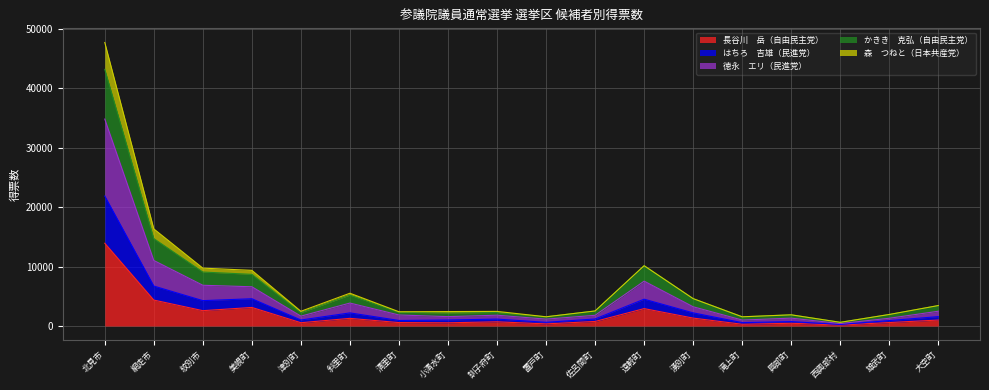

What is the spread (max minus min) of values at 津別町?

1921